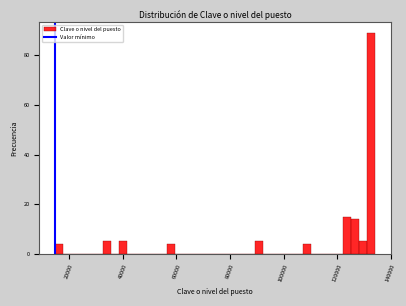

Read against the x-axis, roughly where is the centre of the tallest bar?

132000